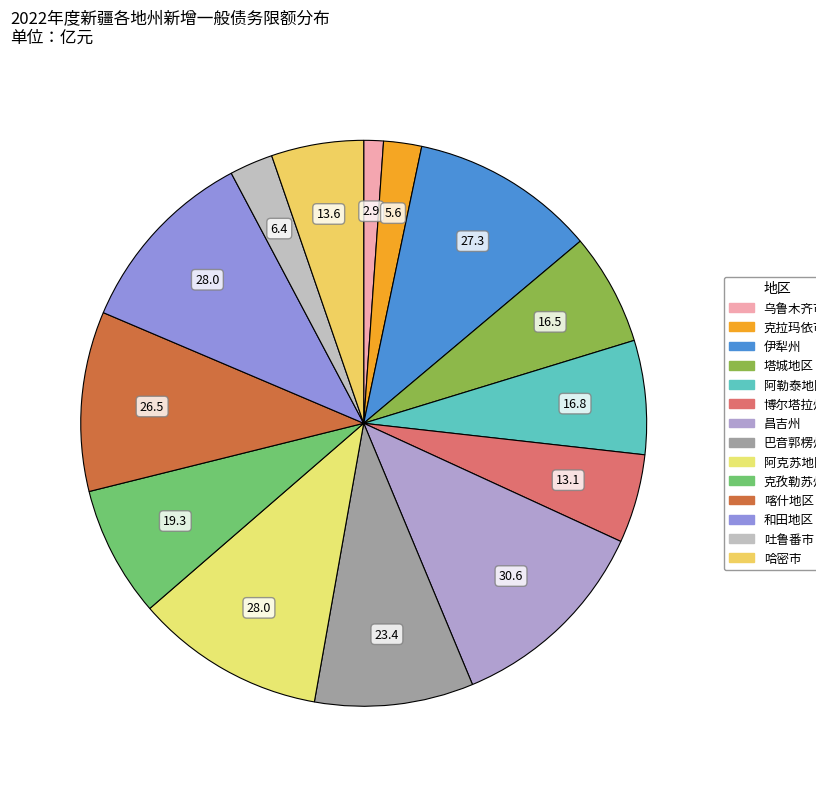

How many segments does this pie chart have?

14